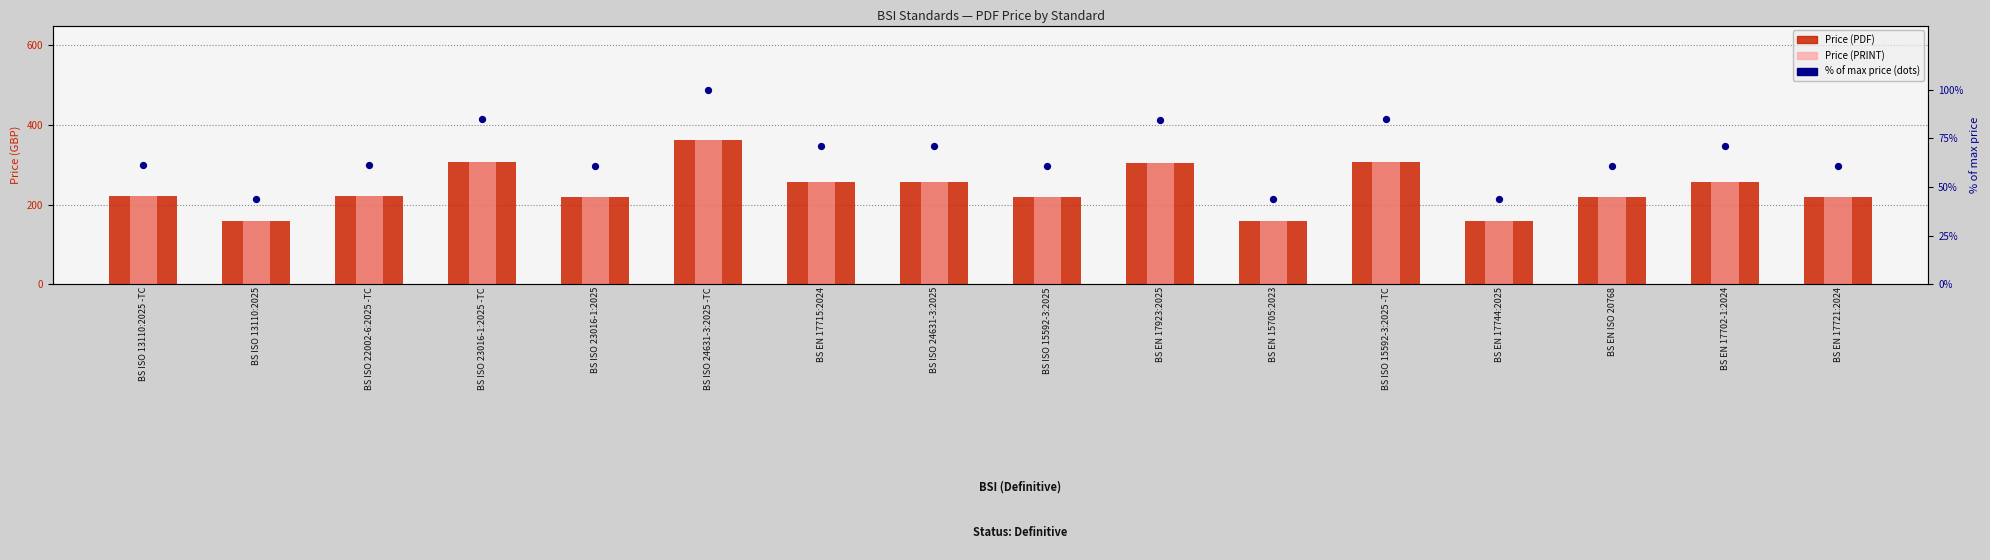

Is the value of Price (PRINT) at BS EN ISO 20768 greater than the value of % of max price at BS EN 17744:2025?

Yes